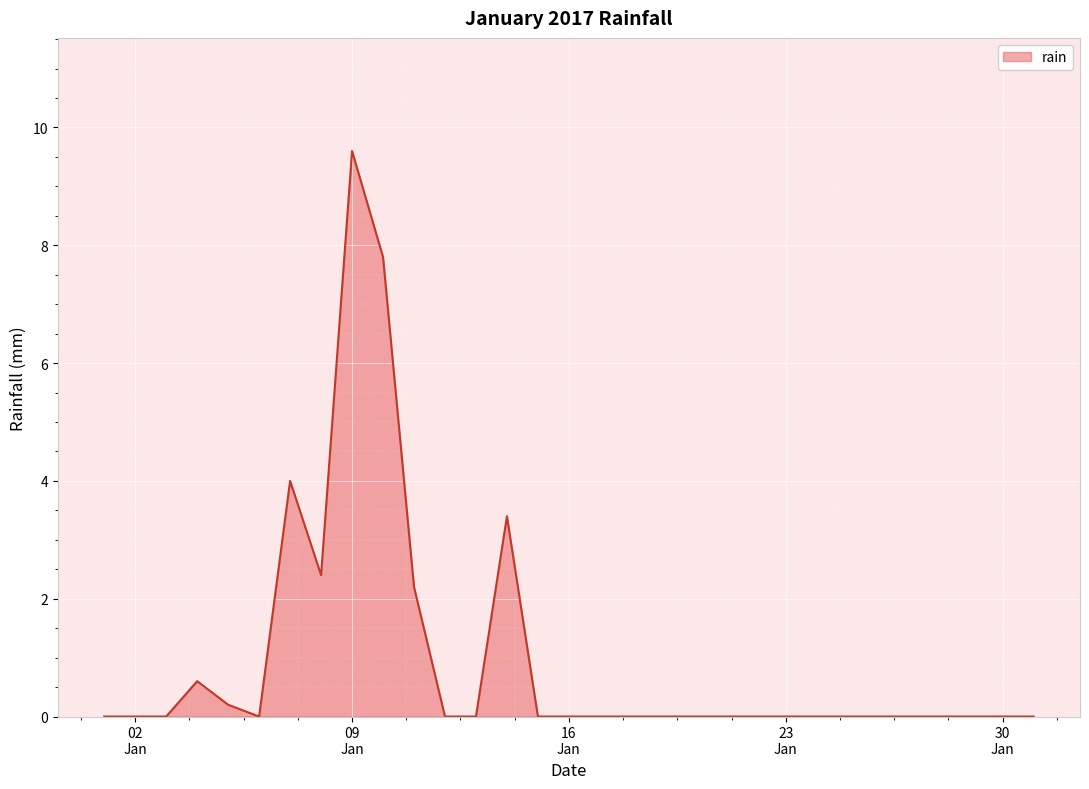

What is the maximum value shown in the chart?

9.6